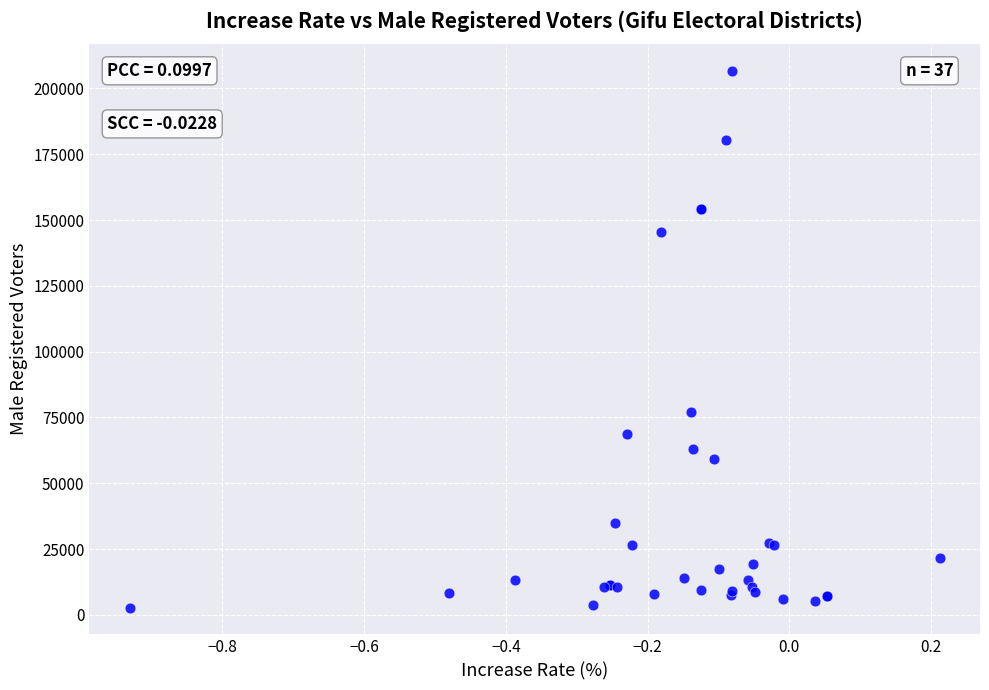

What Y value in the scatter plot is closest to 104706?

76932